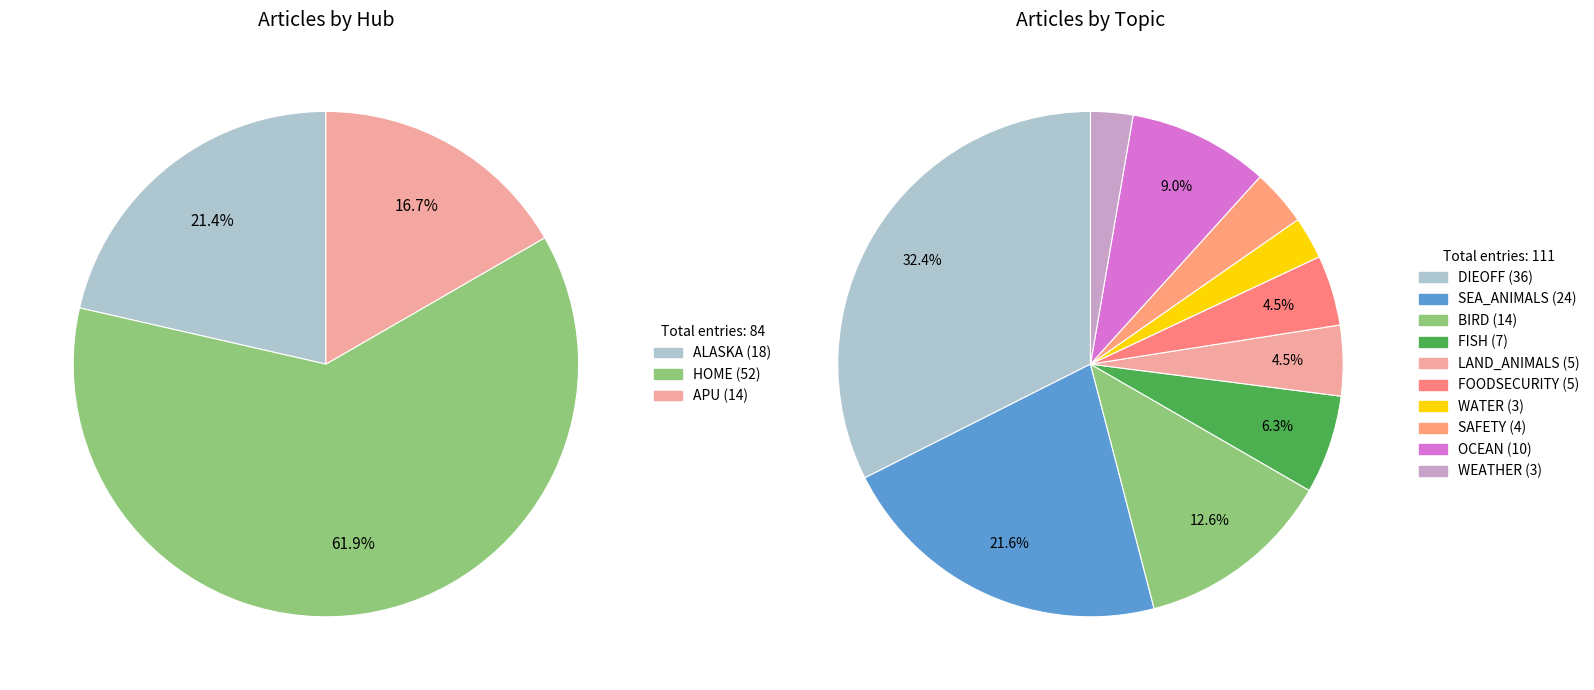

Which series has the widest spread of values?

HOME